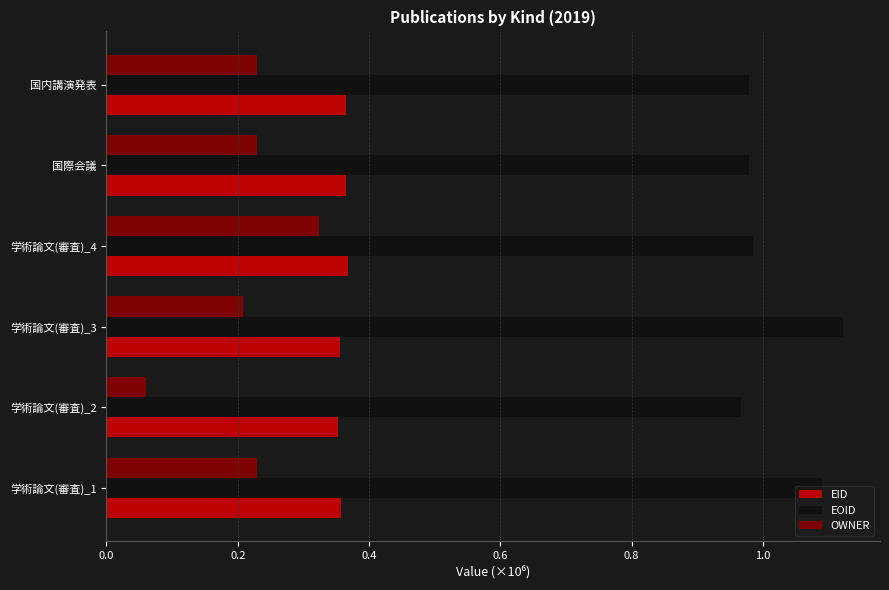

Is it true that EID equals 0.5 at 学術論文(審査)_4?

False